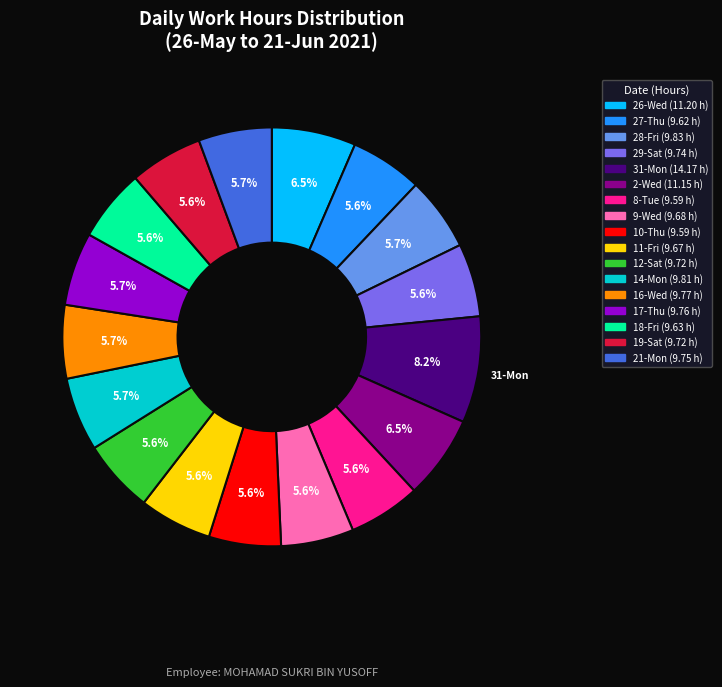

To the nearest percent, what is the average slice percentage?

6%